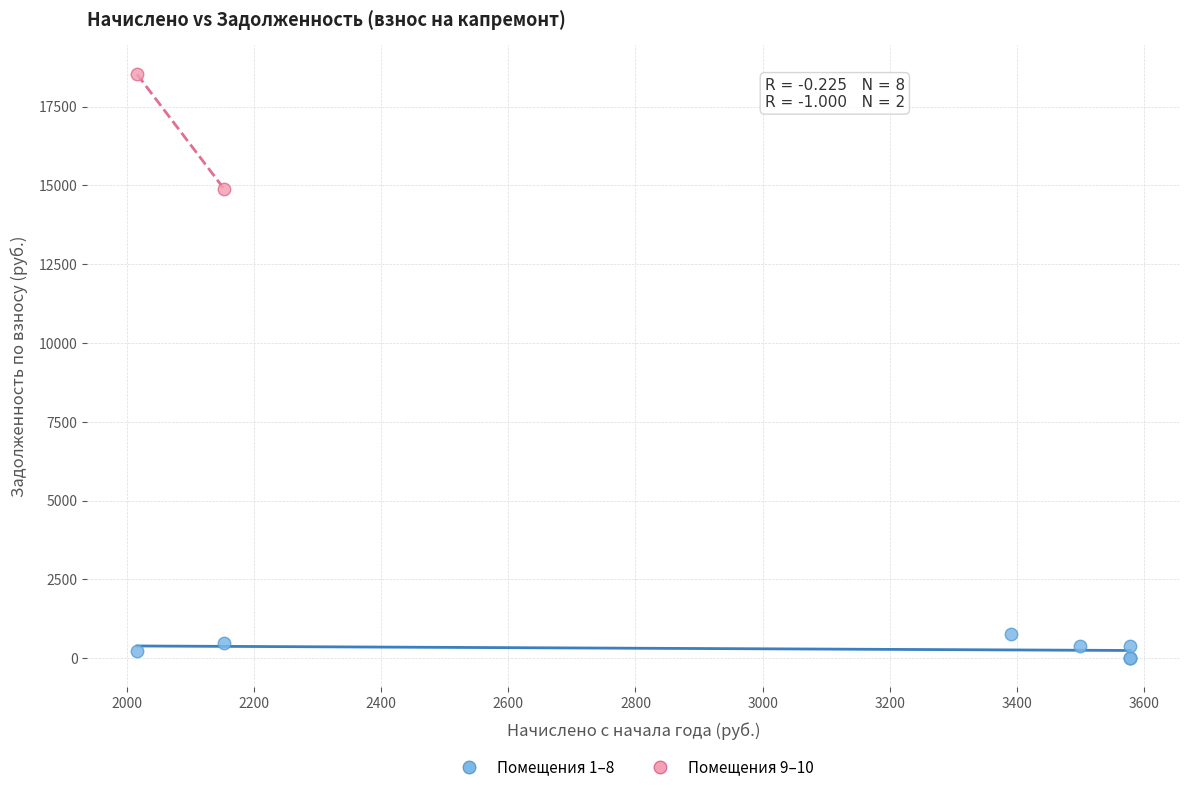

Which series has the largest Y range (max minus min)?

Помещения 9–10